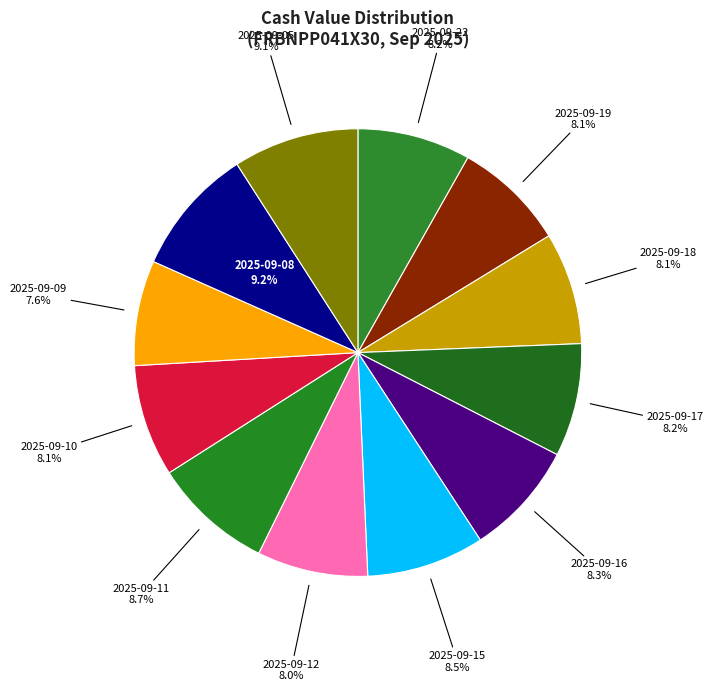

To the nearest percent, what percentage of the pie is 2025-09-12?

8%